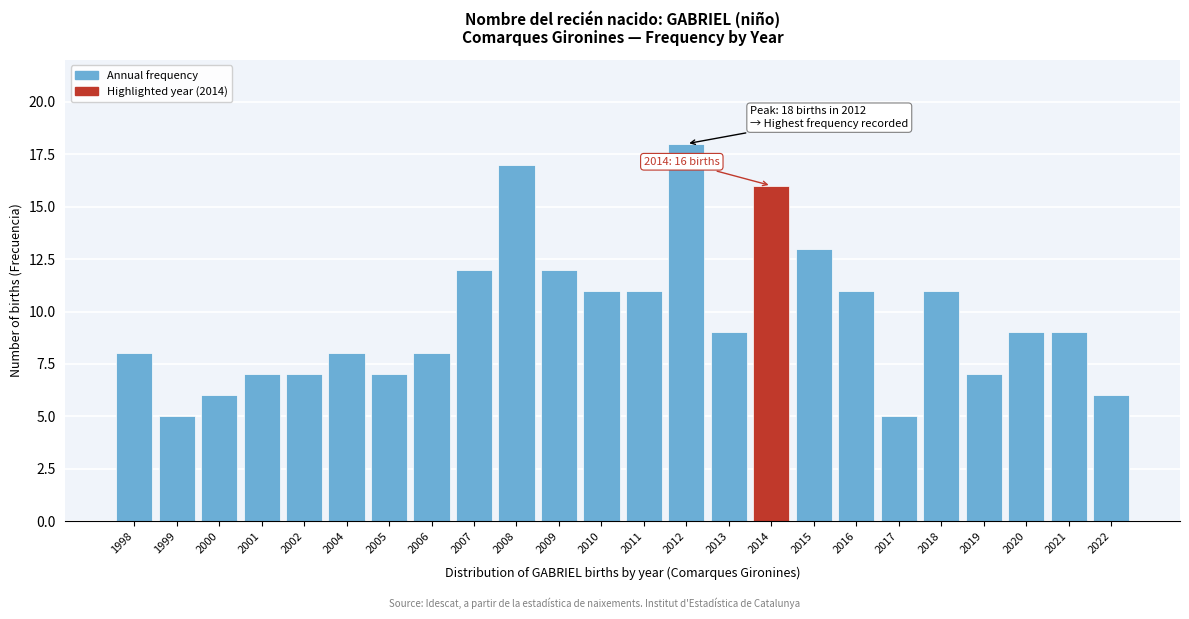

Reading right to left, list all the values displayed in this chart.

6	9	9	7	11	5	11	13	16	9	18	11	11	12	17	12	8	7	8	7	7	6	5	8